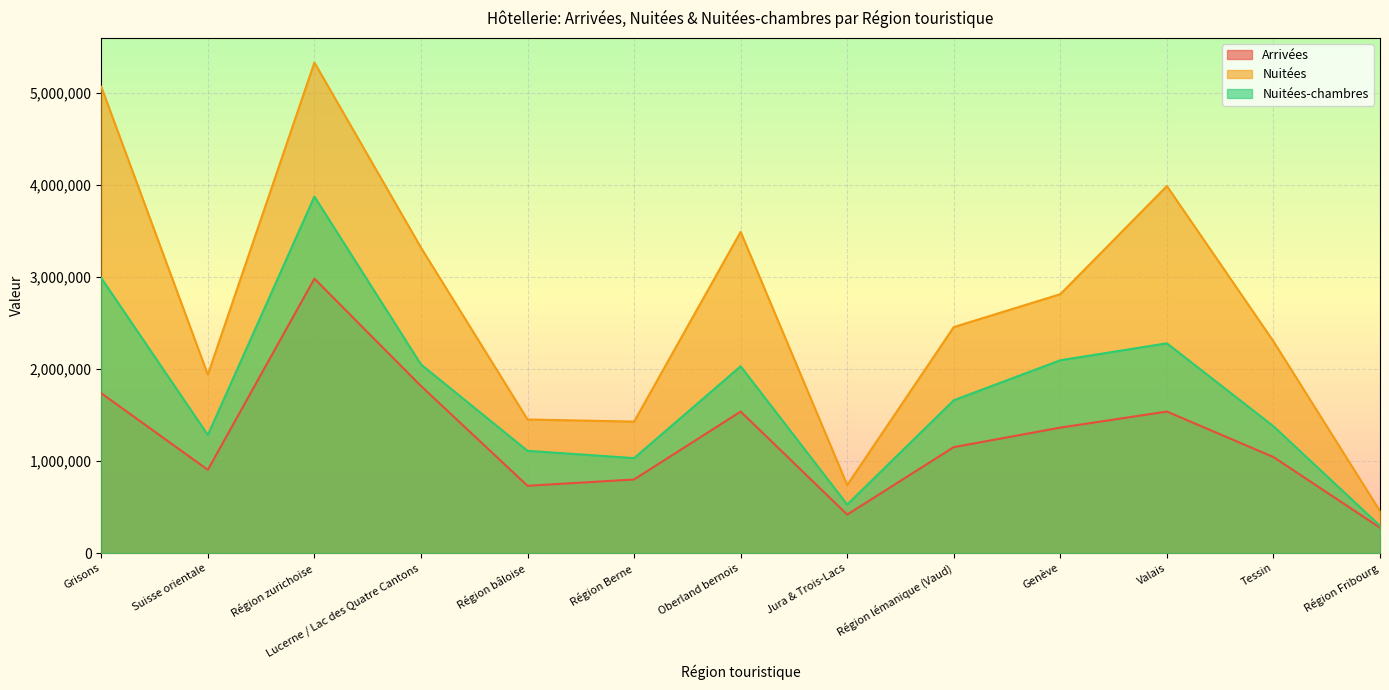

At which category does Arrivées reach its first local valley?

Suisse orientale